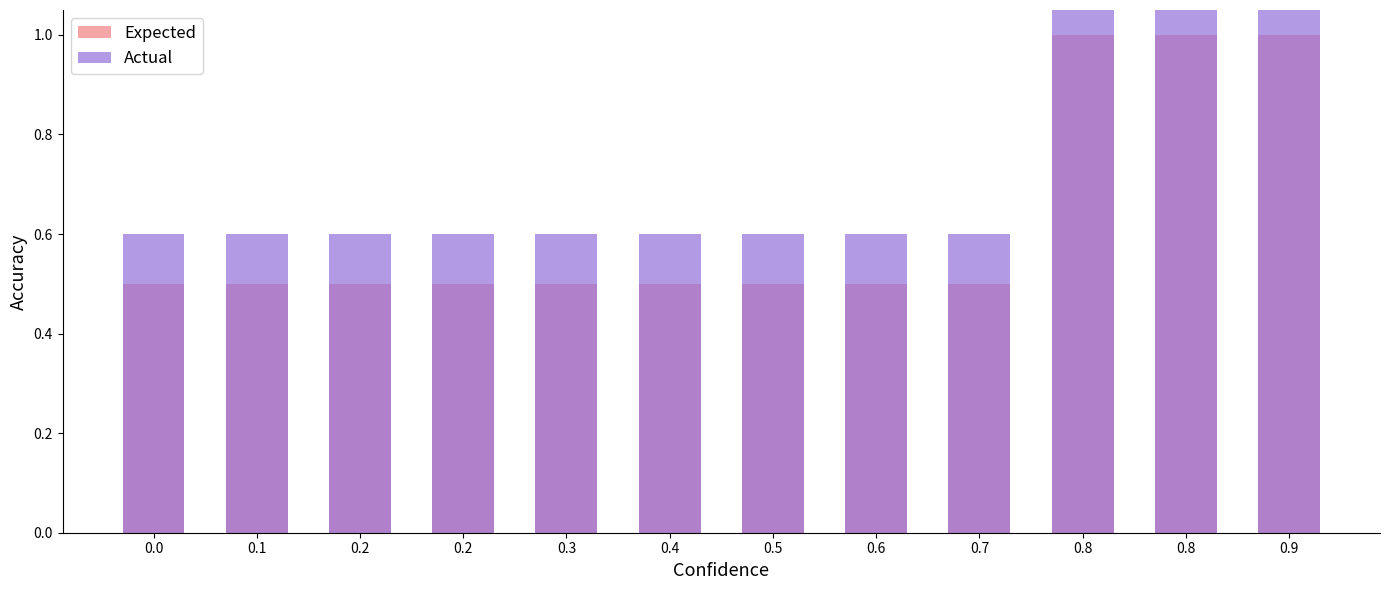

List the labels in order of Actual value, largest first.

0.8, 0.8, 0.9, 0.0, 0.1, 0.2, 0.2, 0.3, 0.4, 0.5, 0.6, 0.7